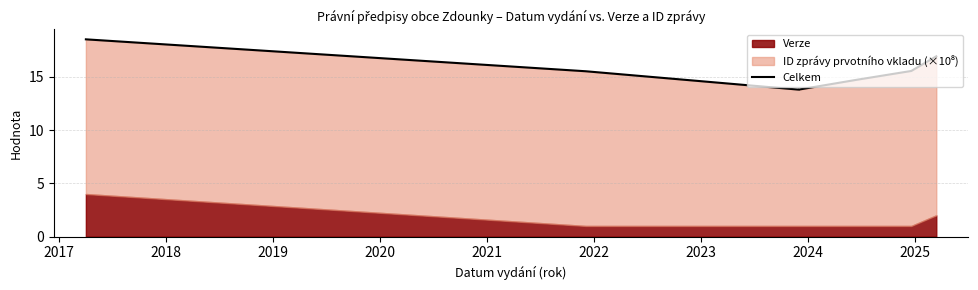

What is the maximum value shown in the chart?

18.5